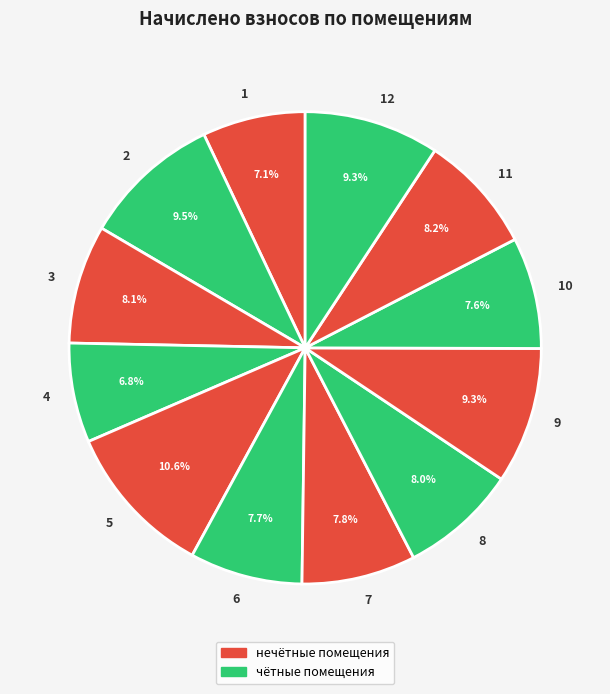

Does 3 represent more than half of the total?

No